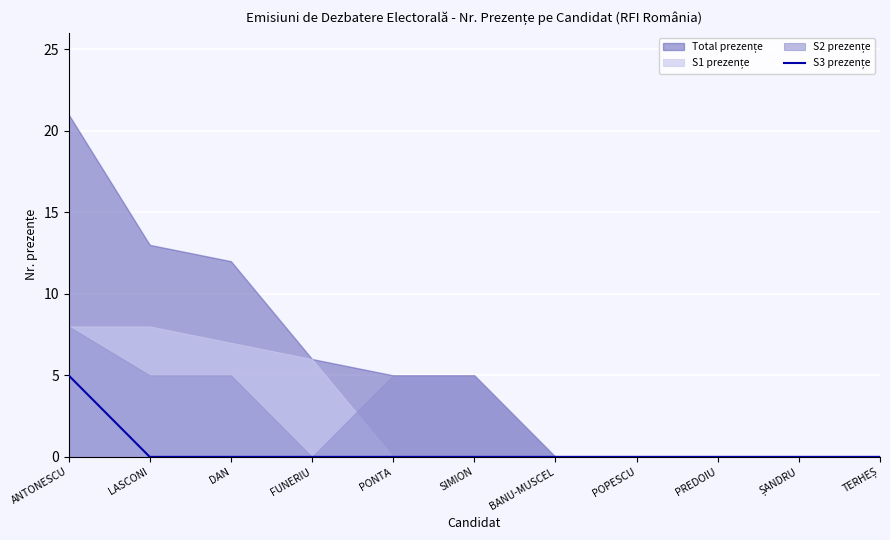

How many lines are shown in the chart?

1